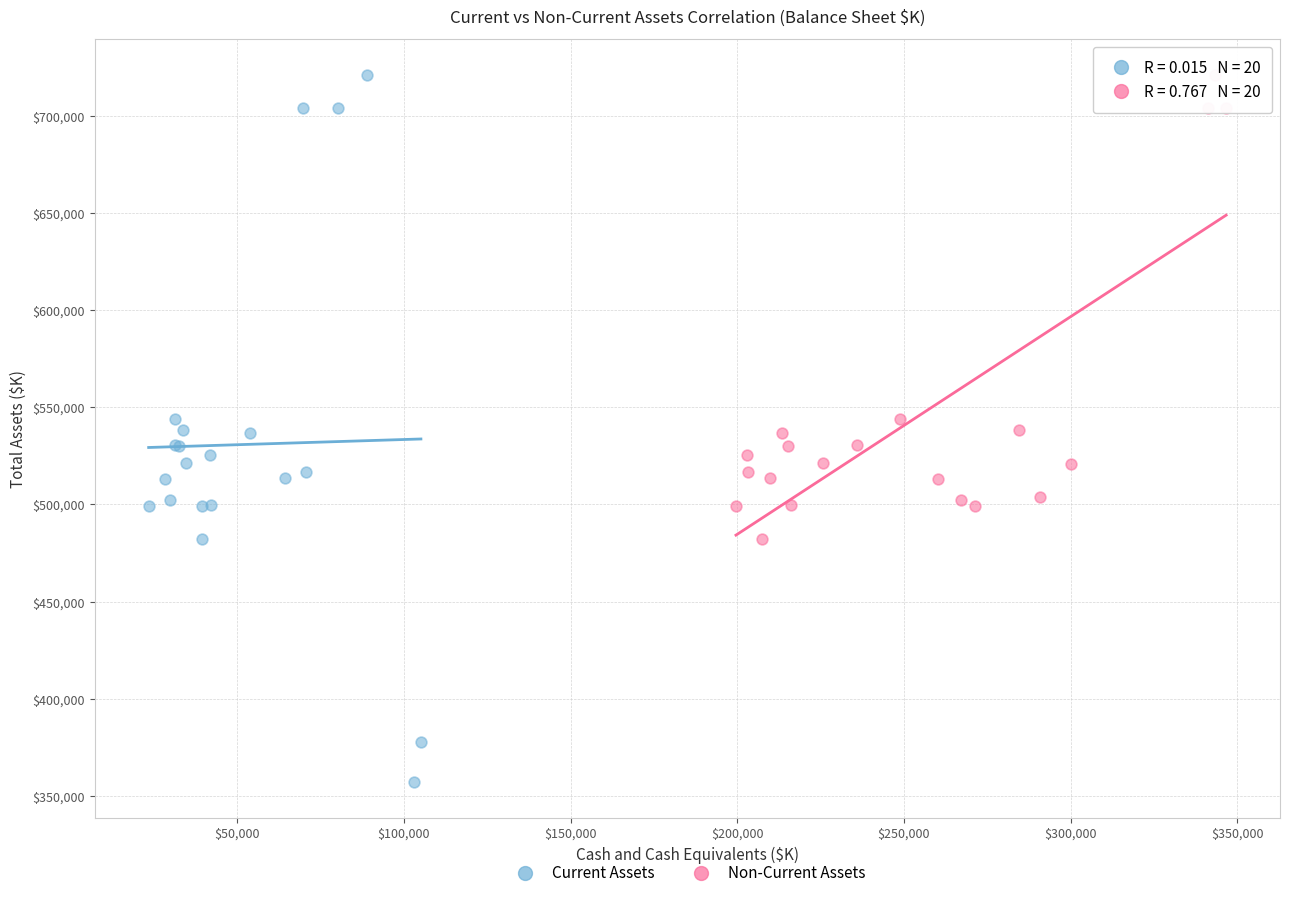

Which series has the largest Y range (max minus min)?

Current Assets